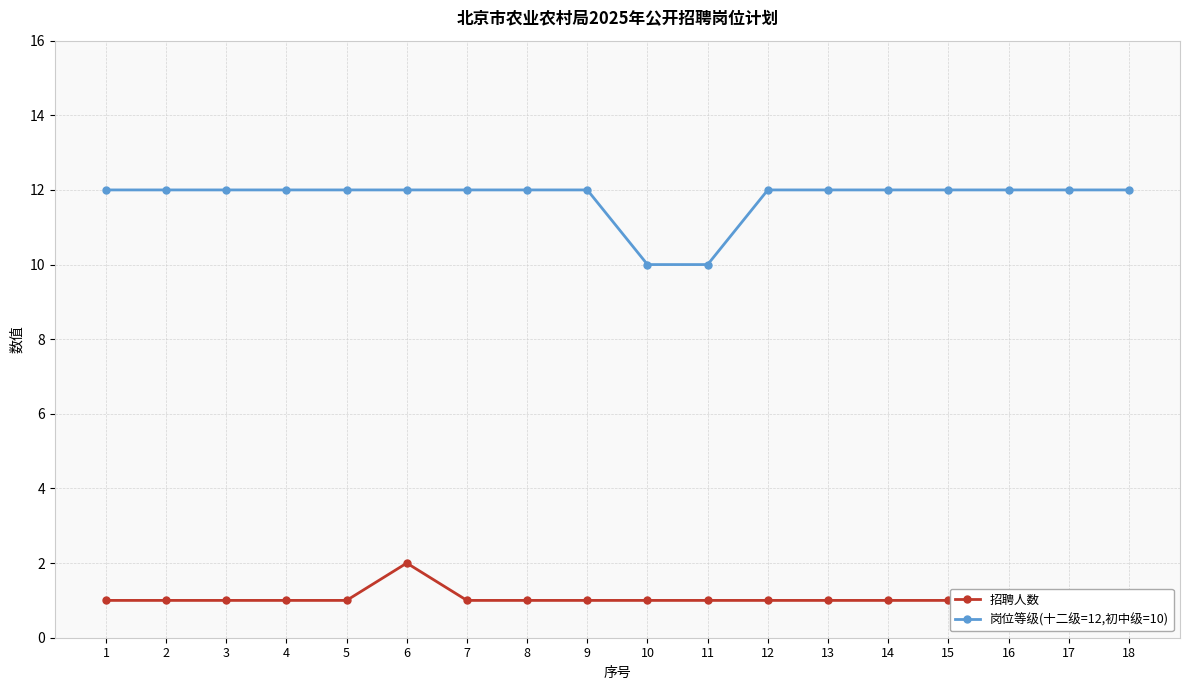

Which category has the lowest value in the 招聘人数 series?

1